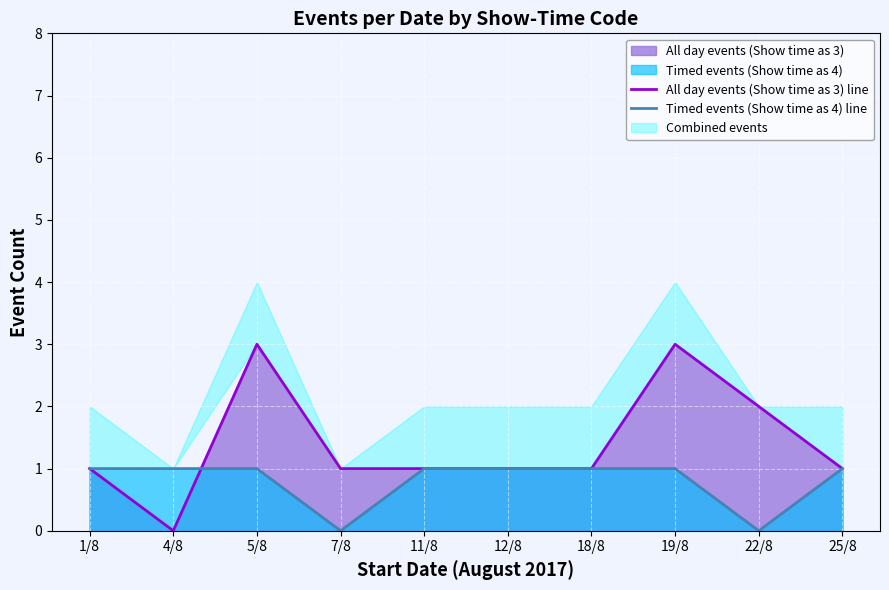

True or false: Timed events (Show time as 4) line and All day events (Show time as 3) line cross at least once.

True